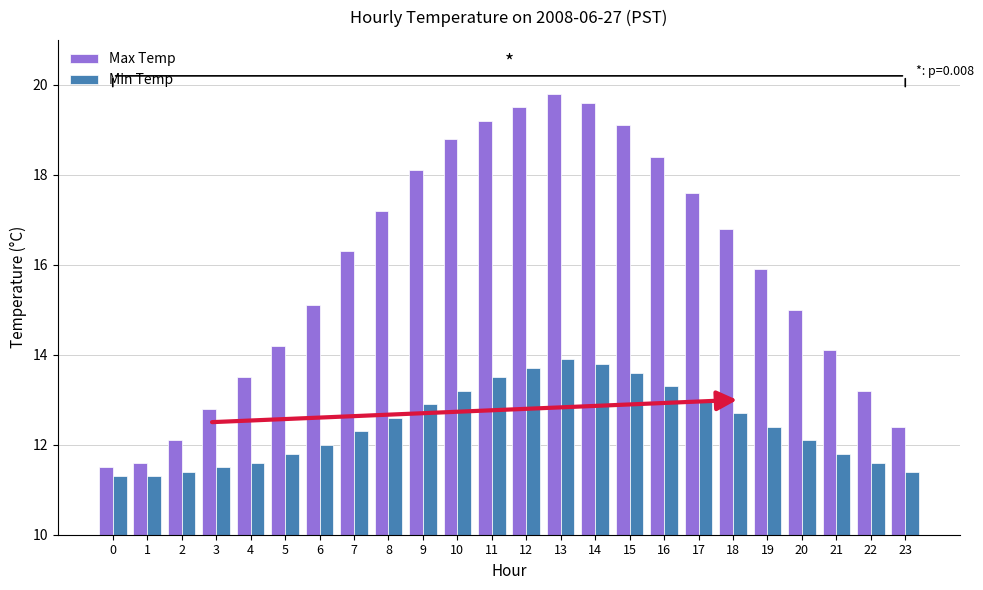

Which series has the largest range (max minus min)?

Max Temp